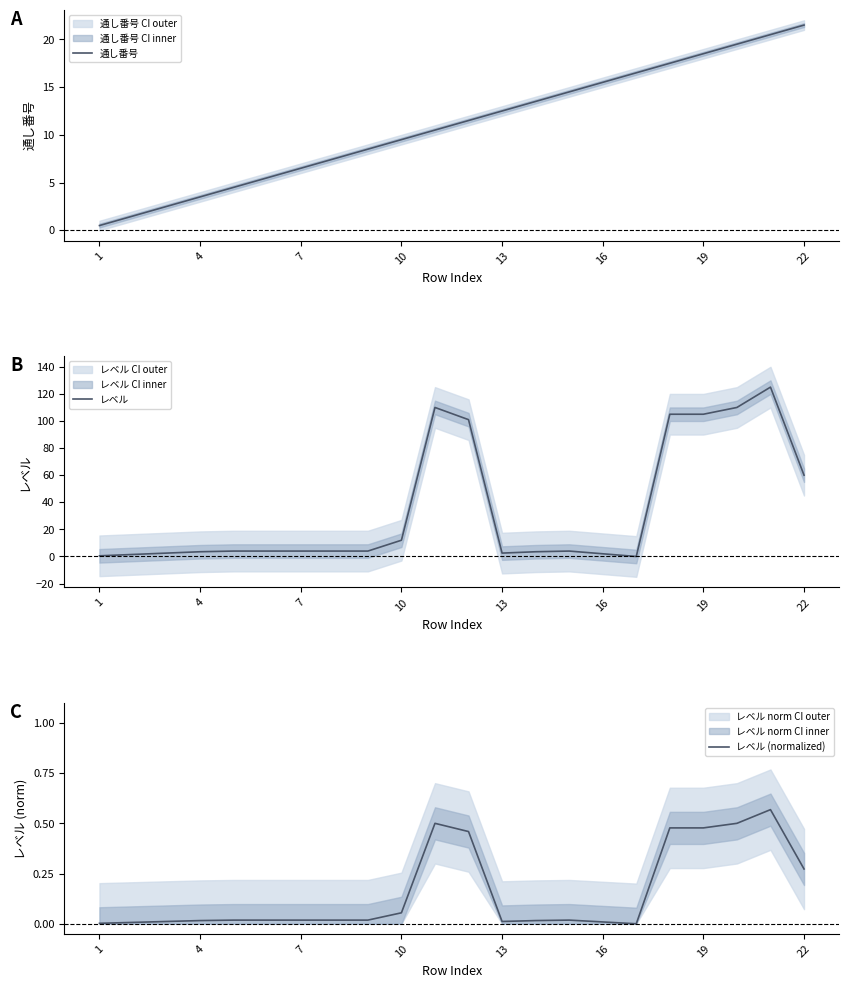

How many distinct data groups are displayed?

3